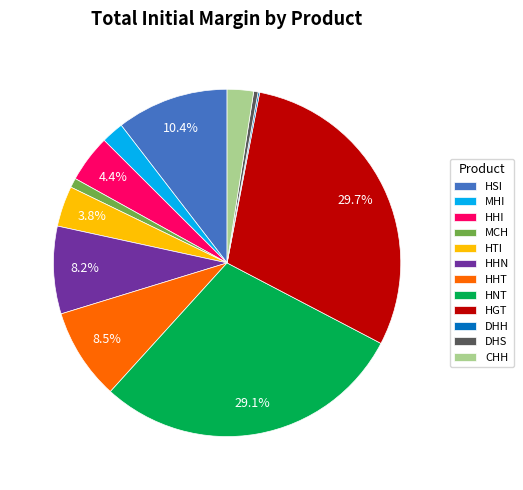

To the nearest percent, what is the combined percentage of CHH and MCH?

3%